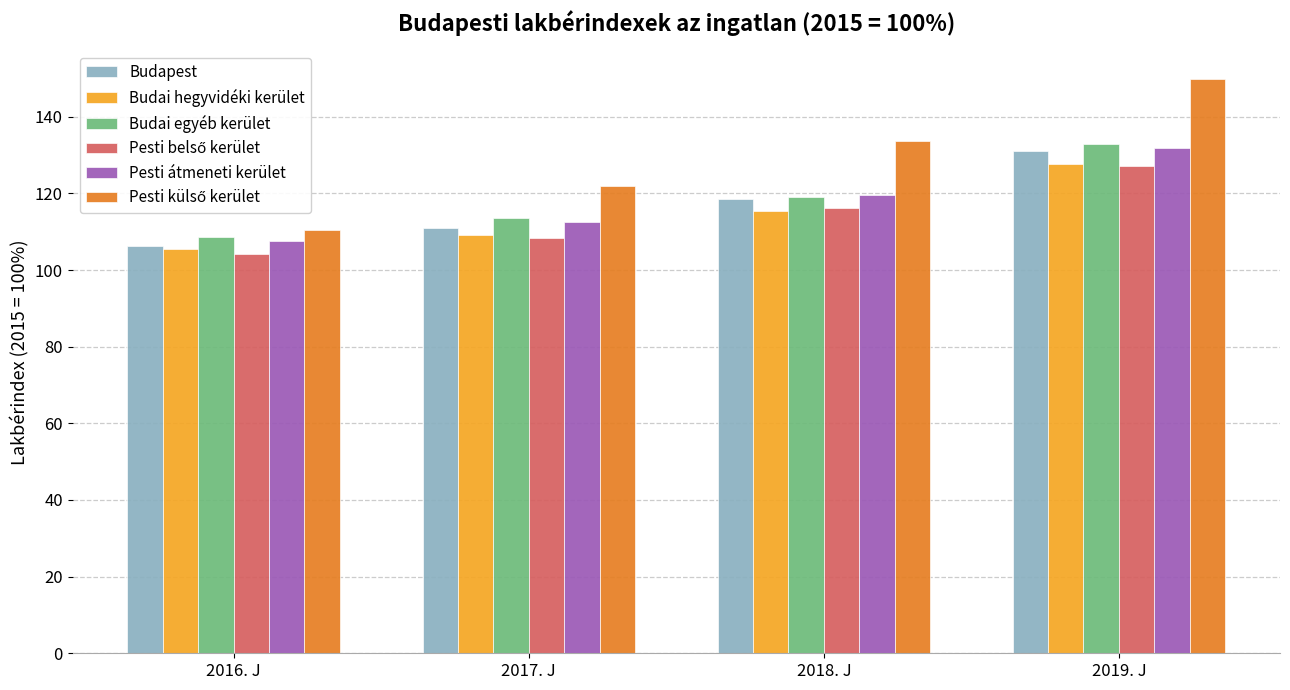

At which category is the sum across all series the highest?

2019. J